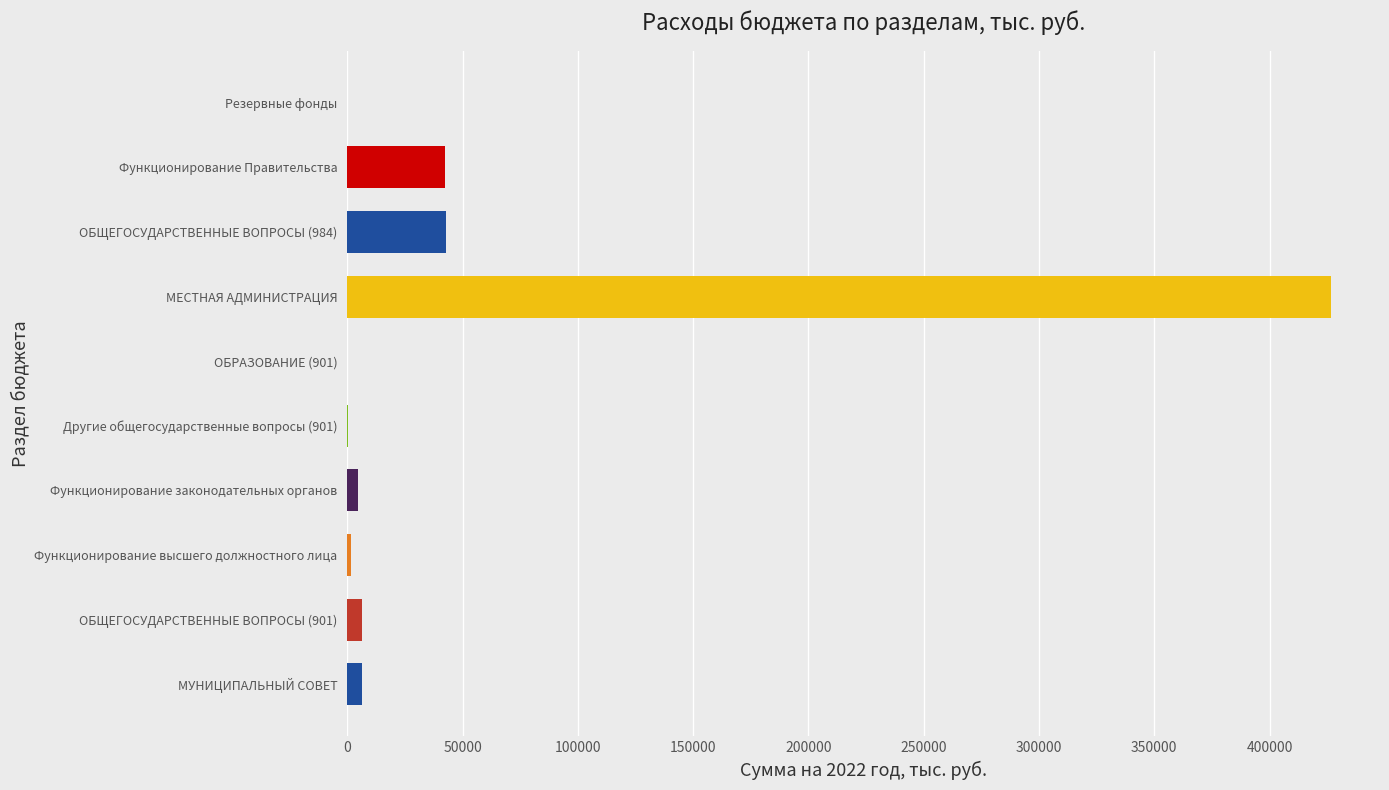

Which label corresponds to the largest value in the chart?

МЕСТНАЯ АДМИНИСТРАЦИЯ